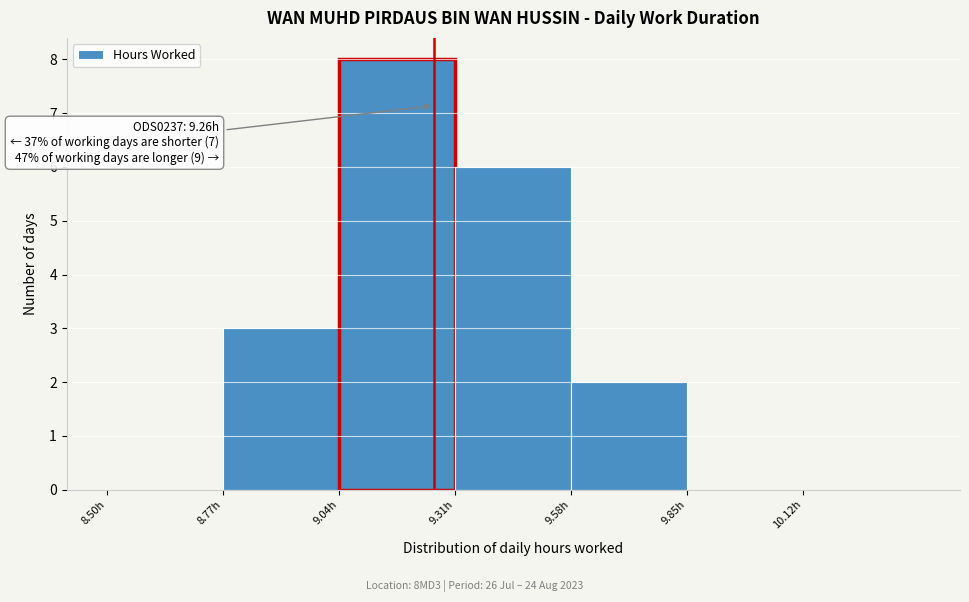

Over which range of the x-axis is the bar tallest?

9.04 to 9.31